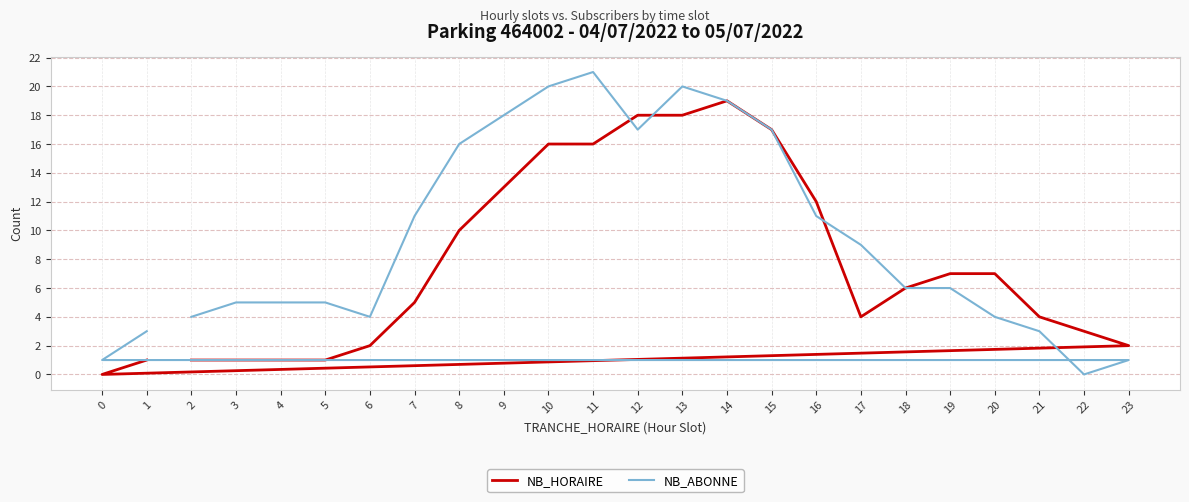

At which label is NB_HORAIRE closest to 9?

8